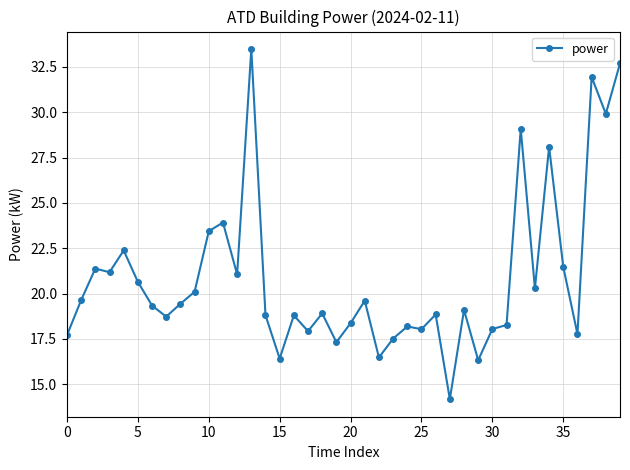

Is this an area chart (filled region under the line)?

No